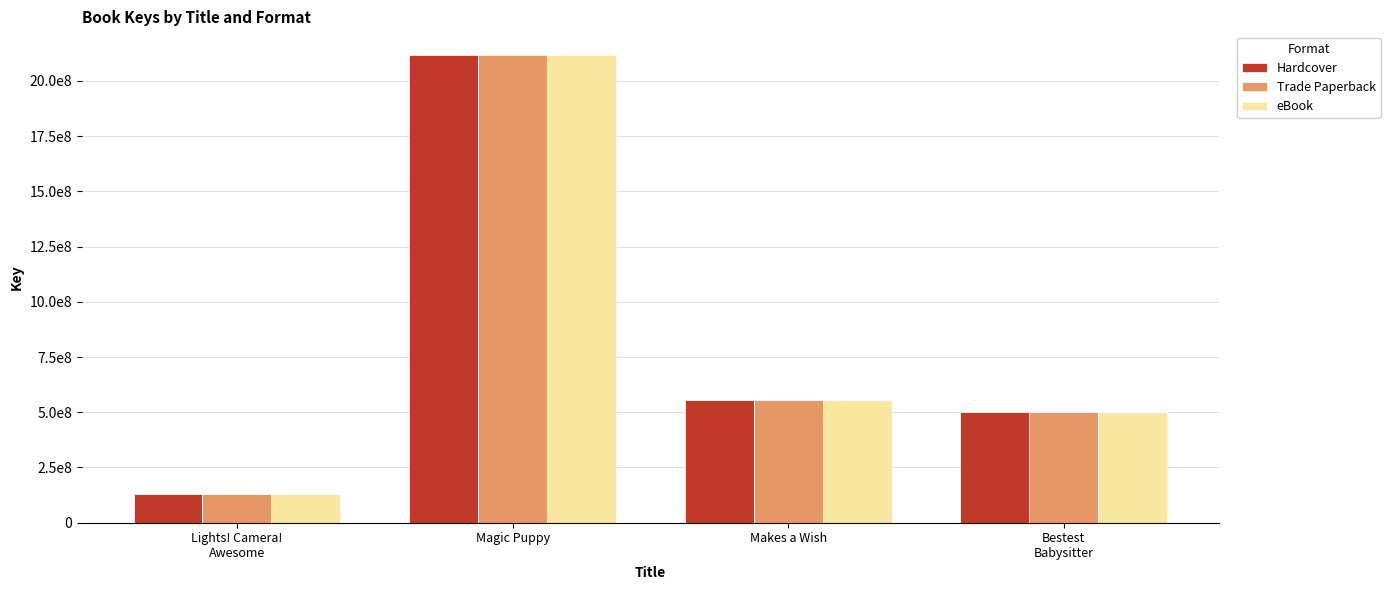

What are all the series names shown in the legend?

Hardcover, Trade Paperback, eBook